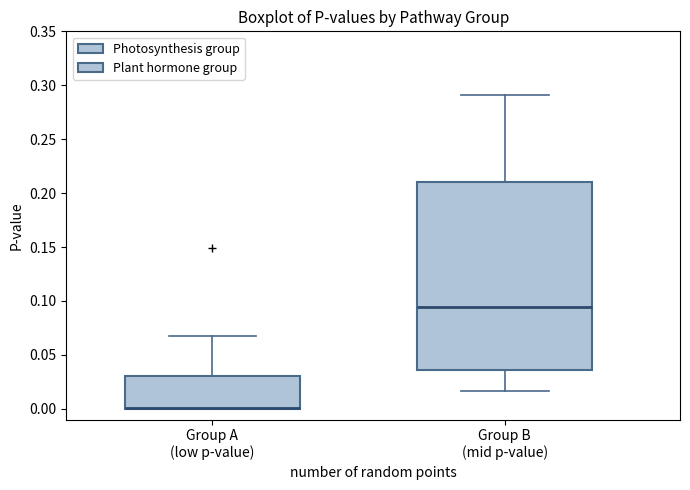

Reading left to right, read every box against the y-axis: the position of its median line, the range the box covers, and the ends of its whiskers. The values are not printed on the chart, so give them approximately, as read against the axis.

Group A (low p-value): median 0.000 (drawn on the box's lower edge), box 0.000 to 0.030, whiskers 0.000 to 0.065
Group B (mid p-value): median 0.095, box 0.035 to 0.210, whiskers 0.015 to 0.290